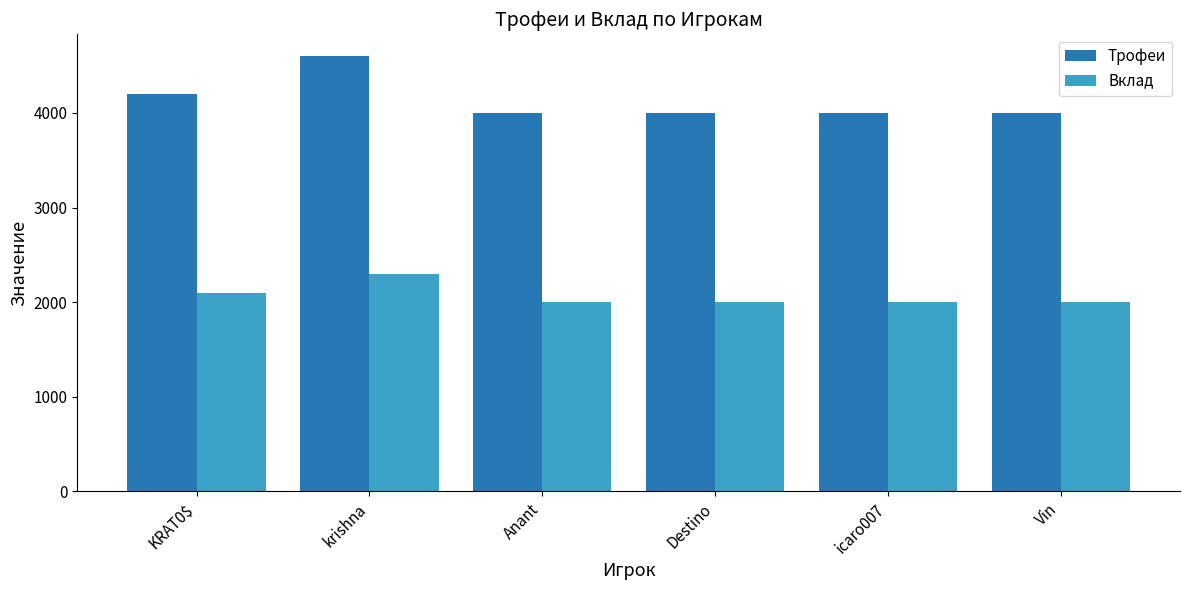

What is the value of the Вклад bar at the 5th from the left?

2000